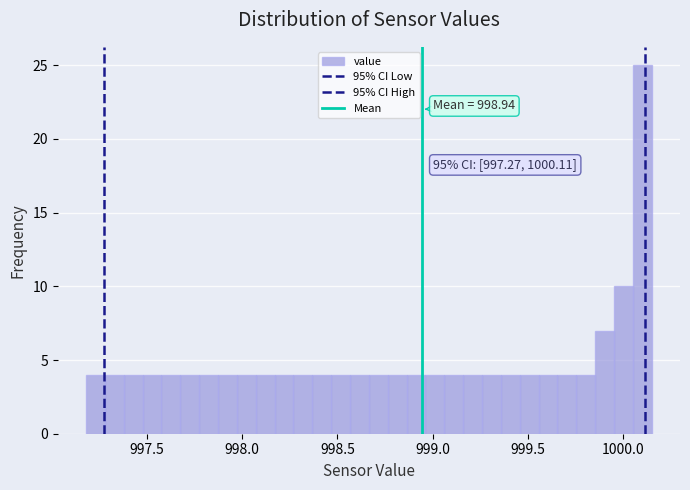

Around what value on the x-axis is the tallest bar? Give the approximate position of its centre, as read against the axis.

1000.10